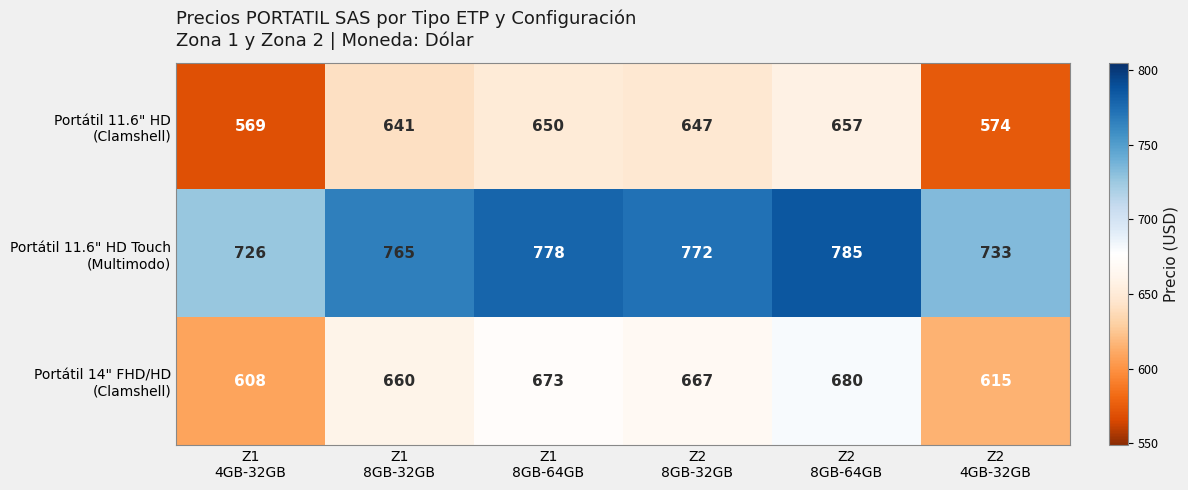

At how many categories does at least one series exceed 653?

6